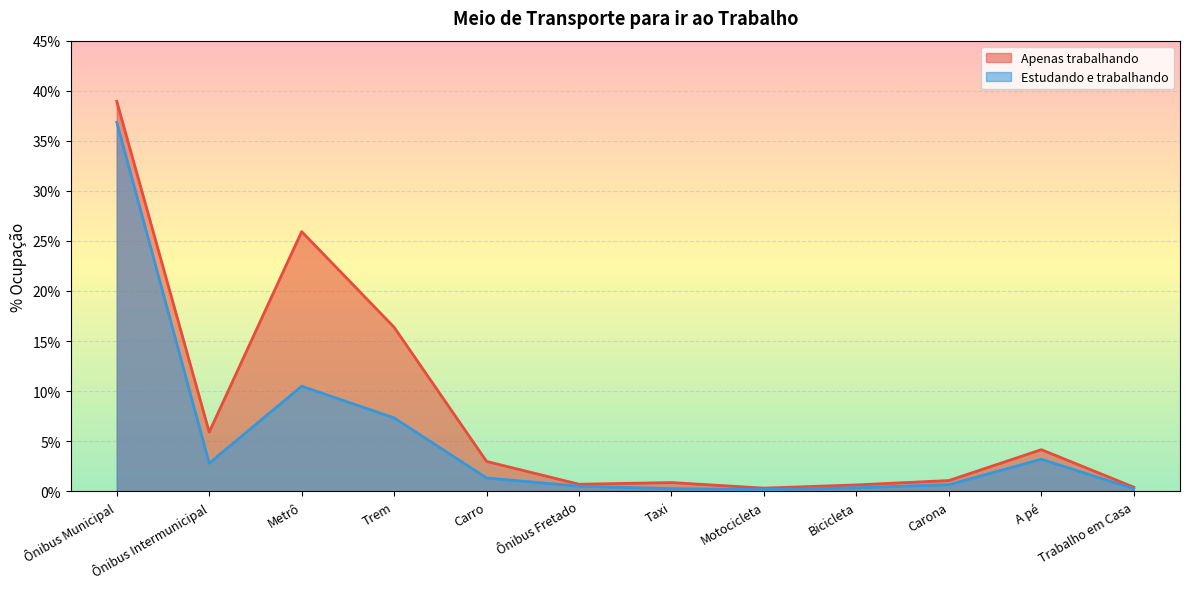

Which label corresponds to the largest value in the chart?

Ônibus Municipal